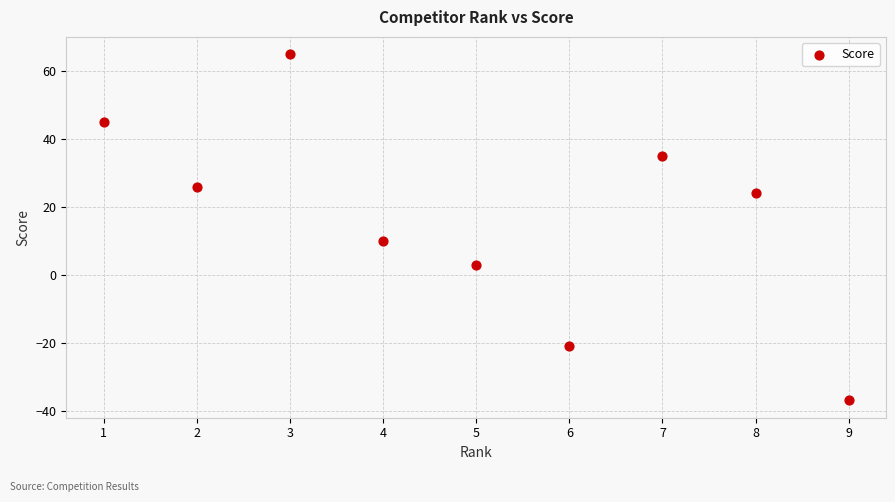

What is the range of Y values (max minus min)?

102